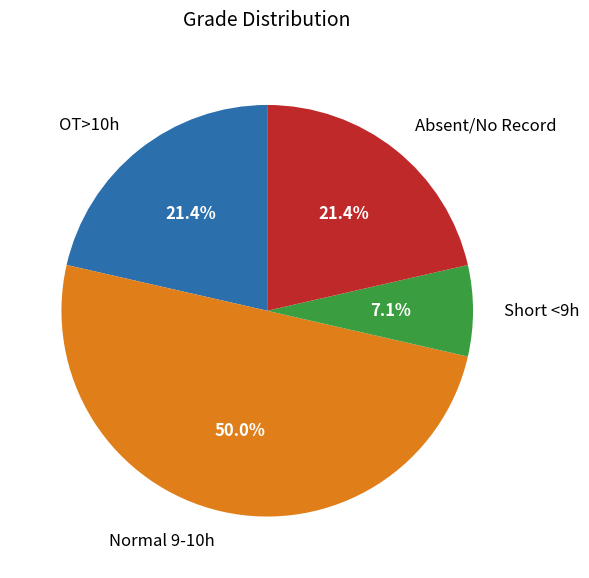

Approximately how many times larger is the value at Short <9h compared to OT>10h?

0.3